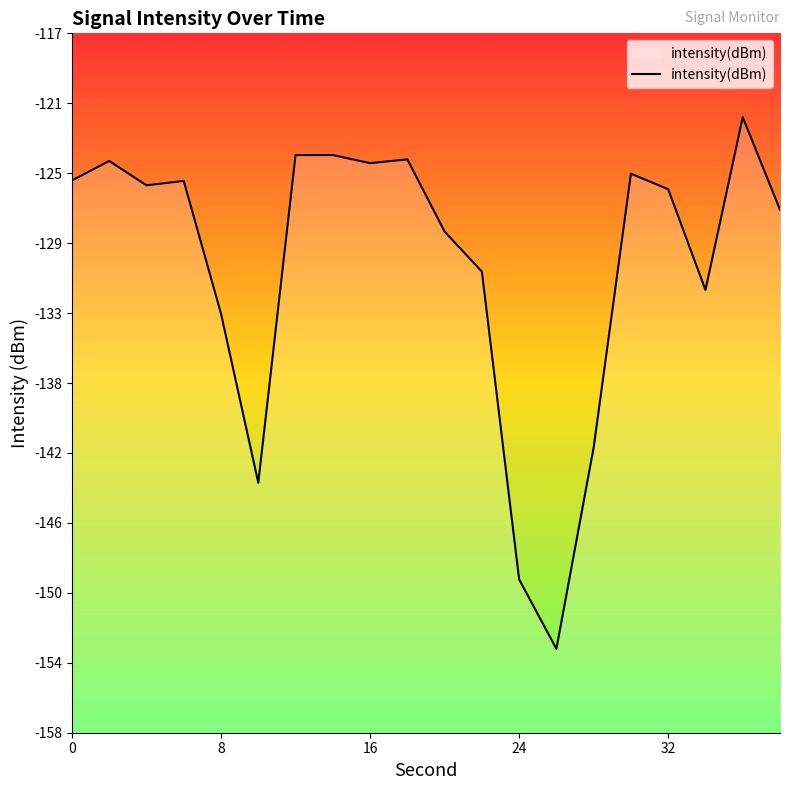

Reading left to right, extract all data points from this chart.

0=-125.4	2=-124.3	4=-125.7	6=-125.5	8=-133.4	10=-143.5	12=-123.9	14=-123.9	16=-124.4	18=-124.2	20=-128.5	22=-130.9	24=-149.2	26=-153.4	28=-141.4	30=-125.0	32=-126.0	34=-132.0	36=-121.7	38=-127.2